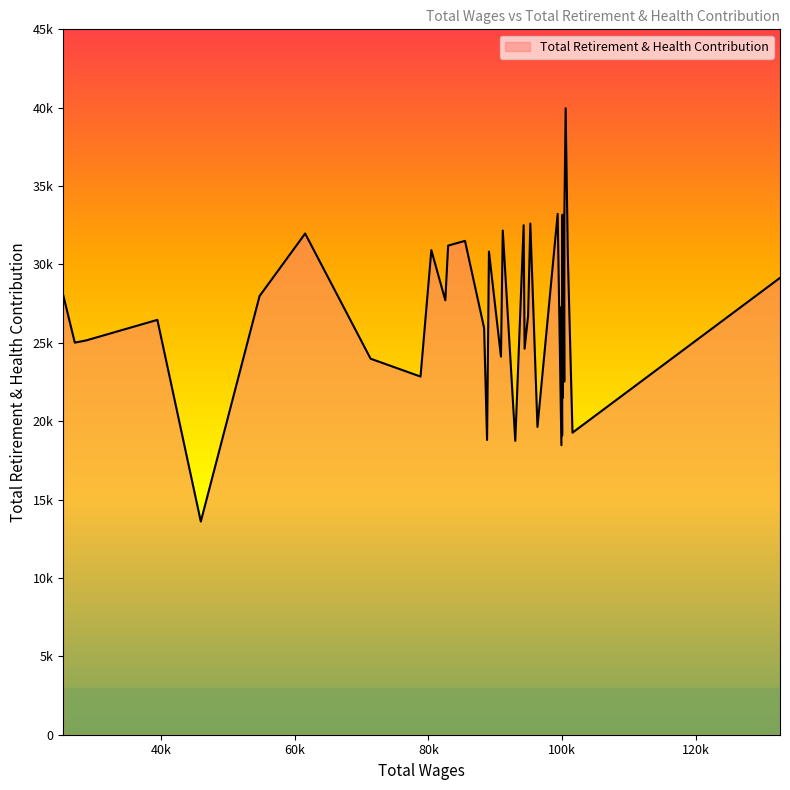

How many lines are shown in the chart?

1